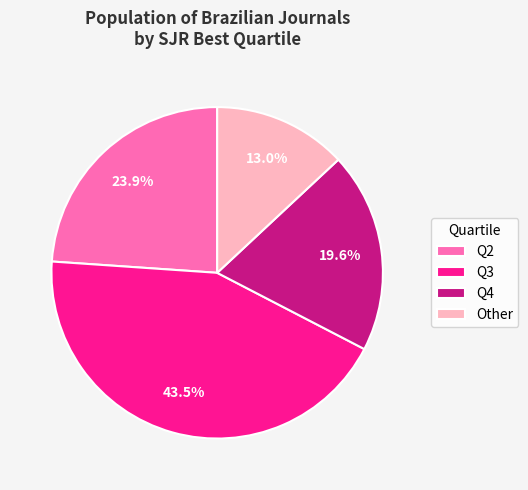

What is the smallest slice in the pie chart?

Other